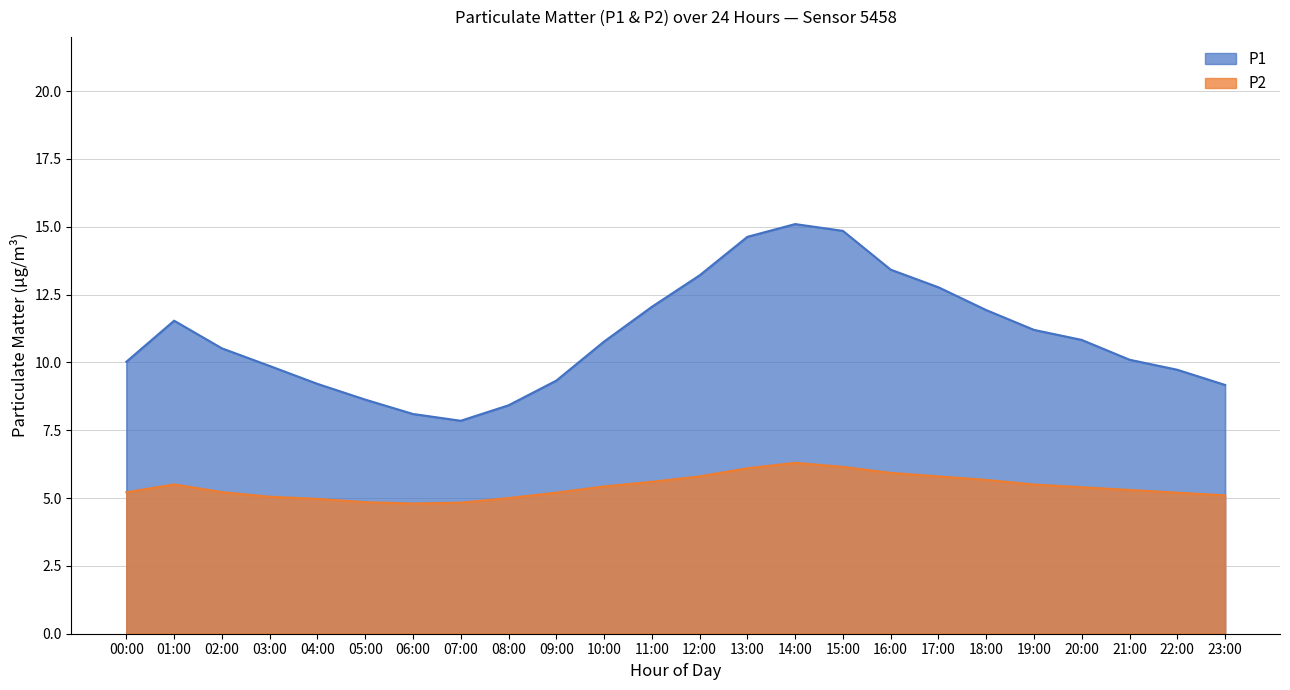

How many data points in P1 are less than 10?

9